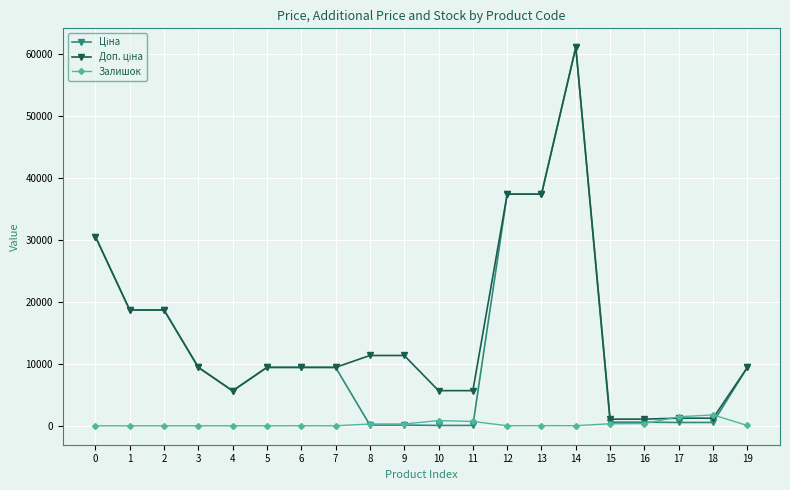

What is the maximum value shown in the chart?

61024.7